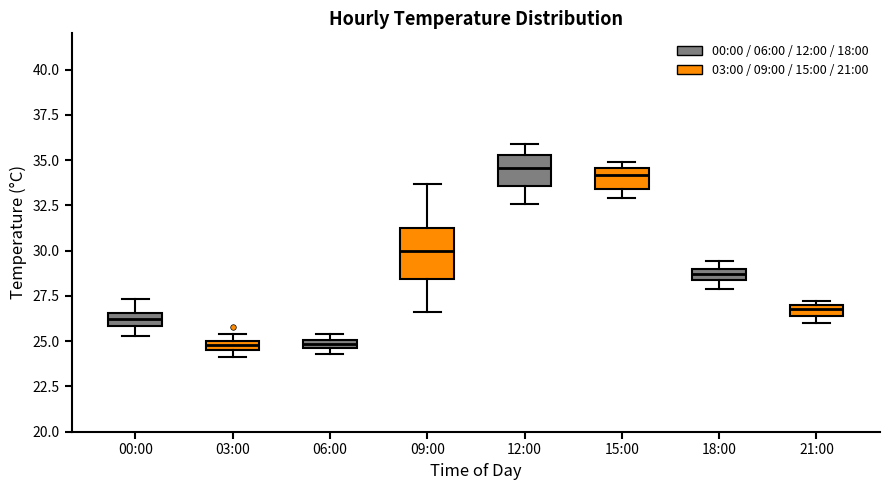

Which box is the tallest, from its lower edge to its upper edge?

09:00